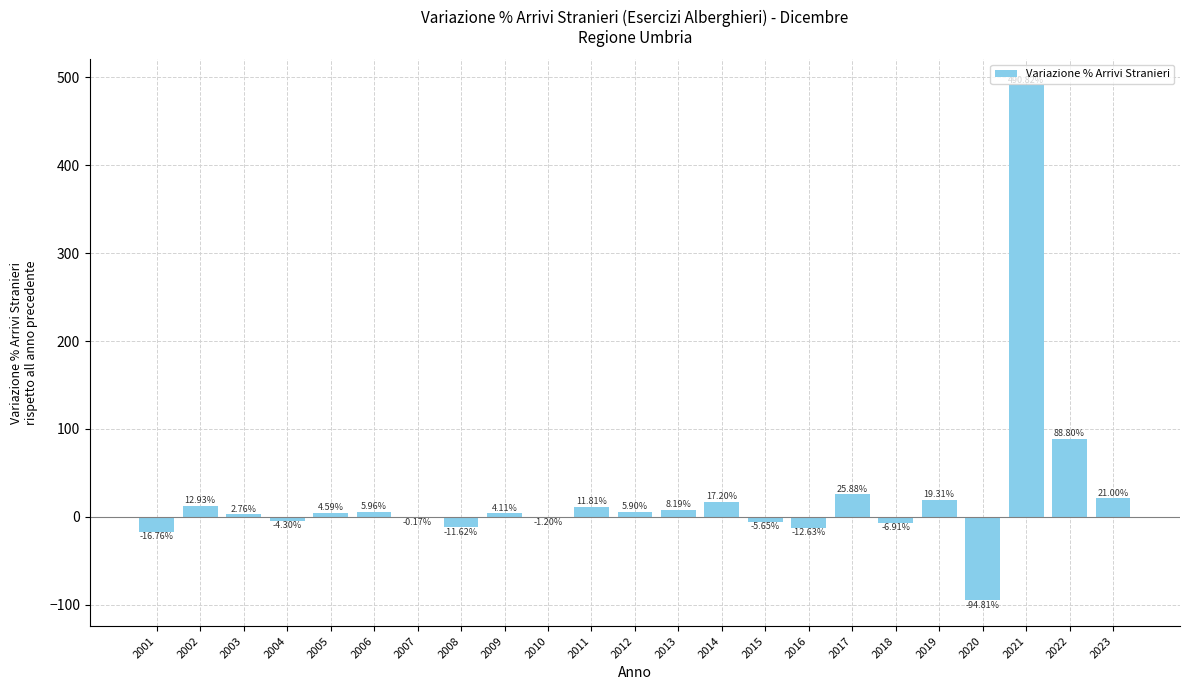

Between 2023 and 2021, which is larger?

2021